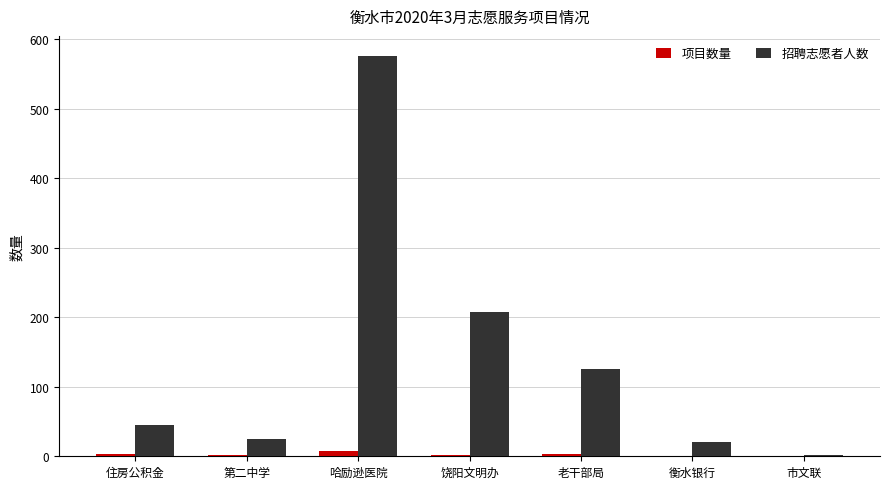

Where is 招聘志愿者人数 nearest to the value 289?

饶阳文明办